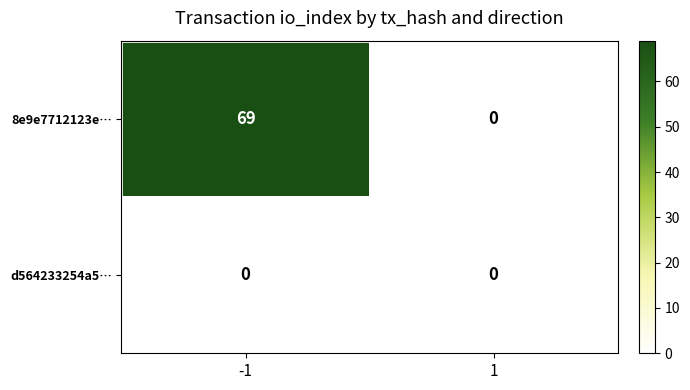

Count the number of data series in this chart.

2